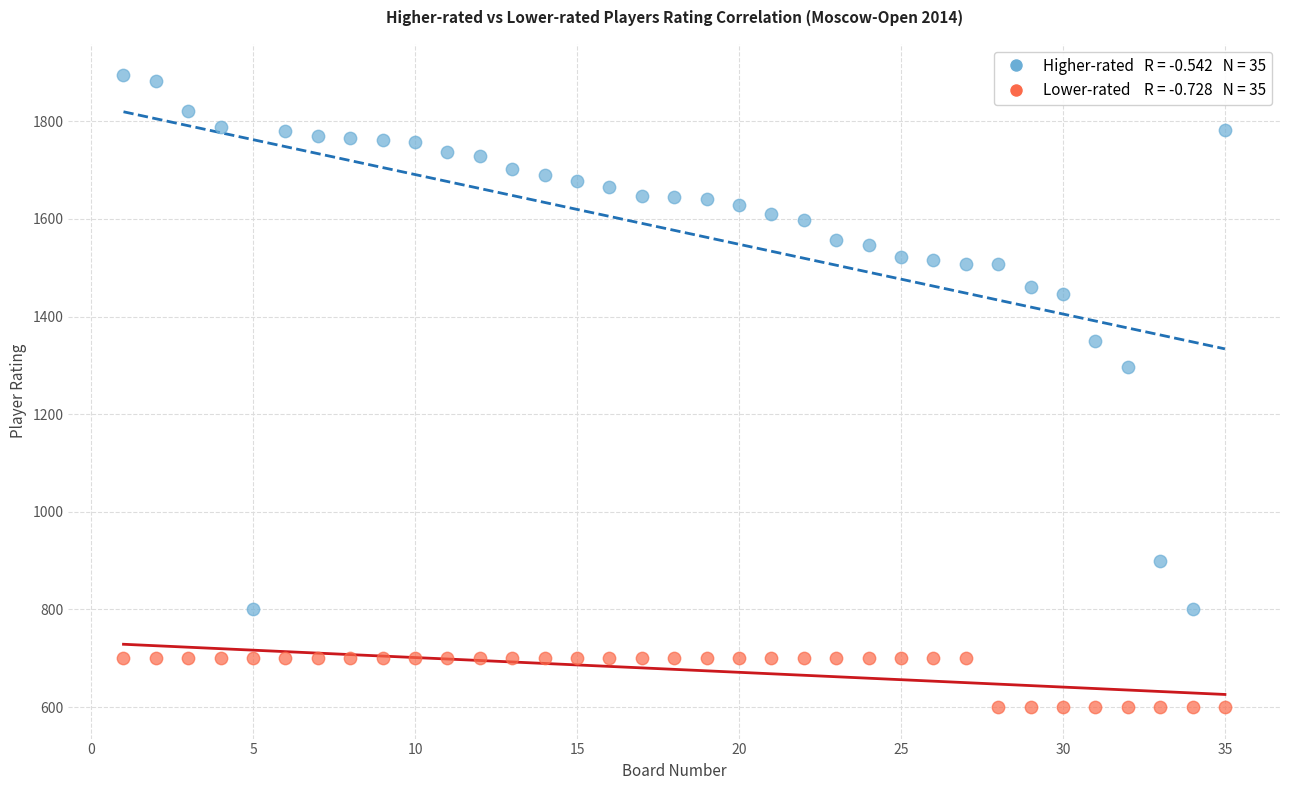

Across all data points, what is the range of X values (max minus min)?

34